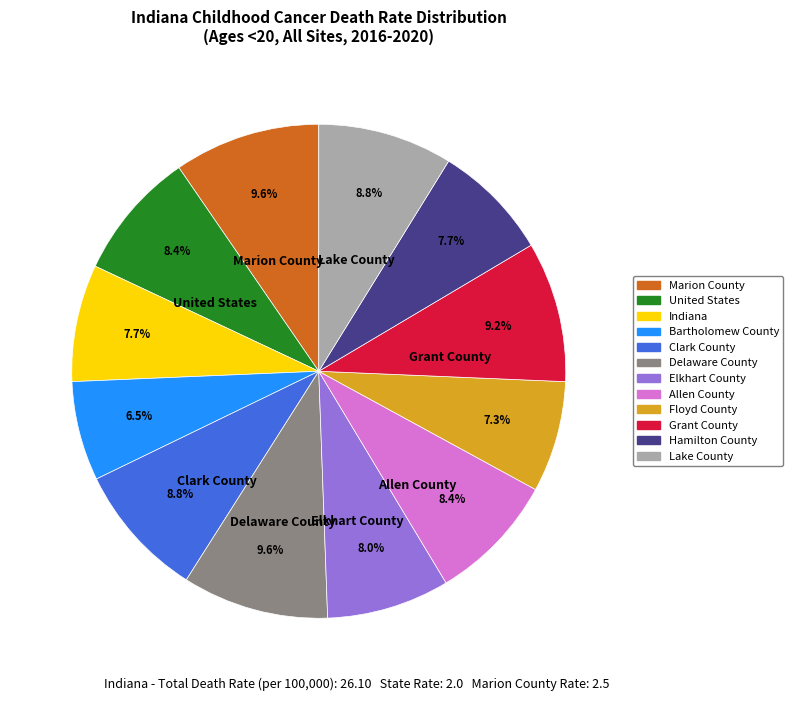

Which has a higher value, Hamilton County or Bartholomew County?

Hamilton County